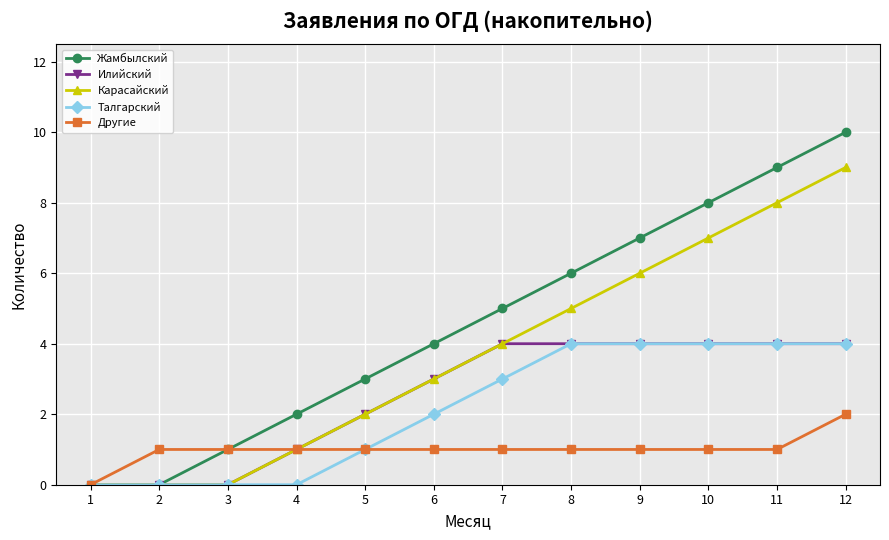

Which series has the largest range (max minus min)?

Жамбылский